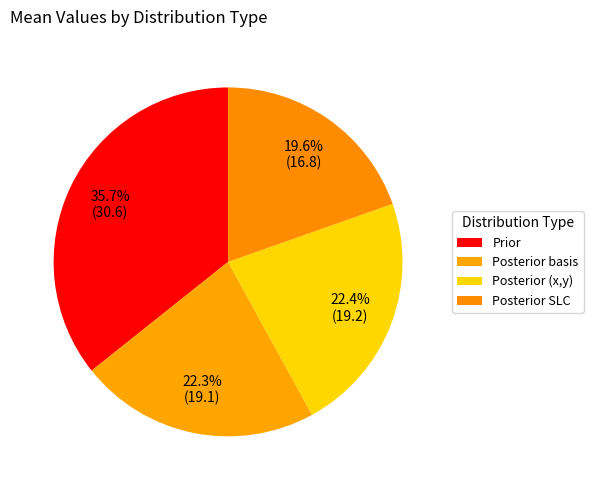

Which slice is the largest?

Prior